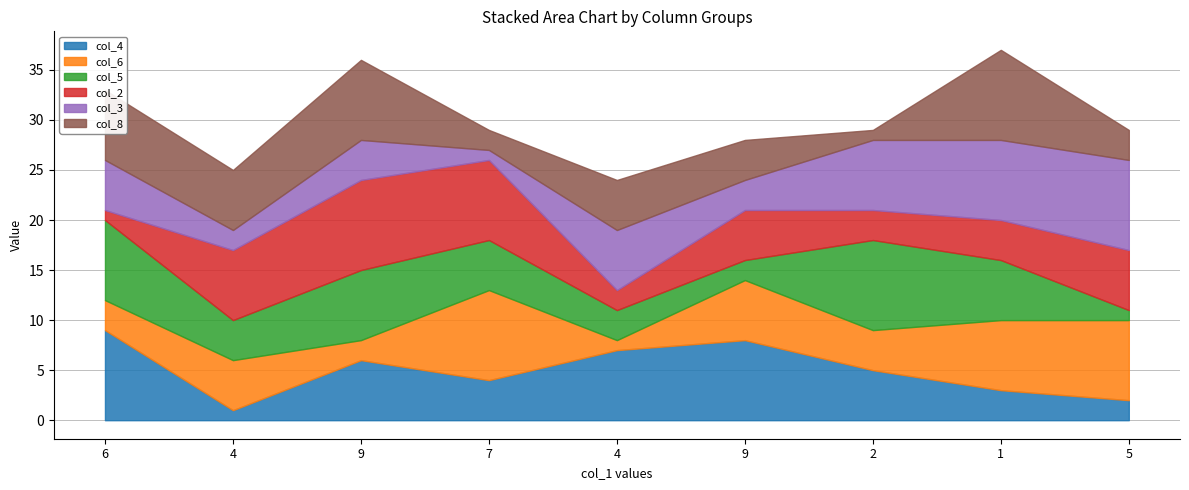

At which label is col_3 closest to 5?

6